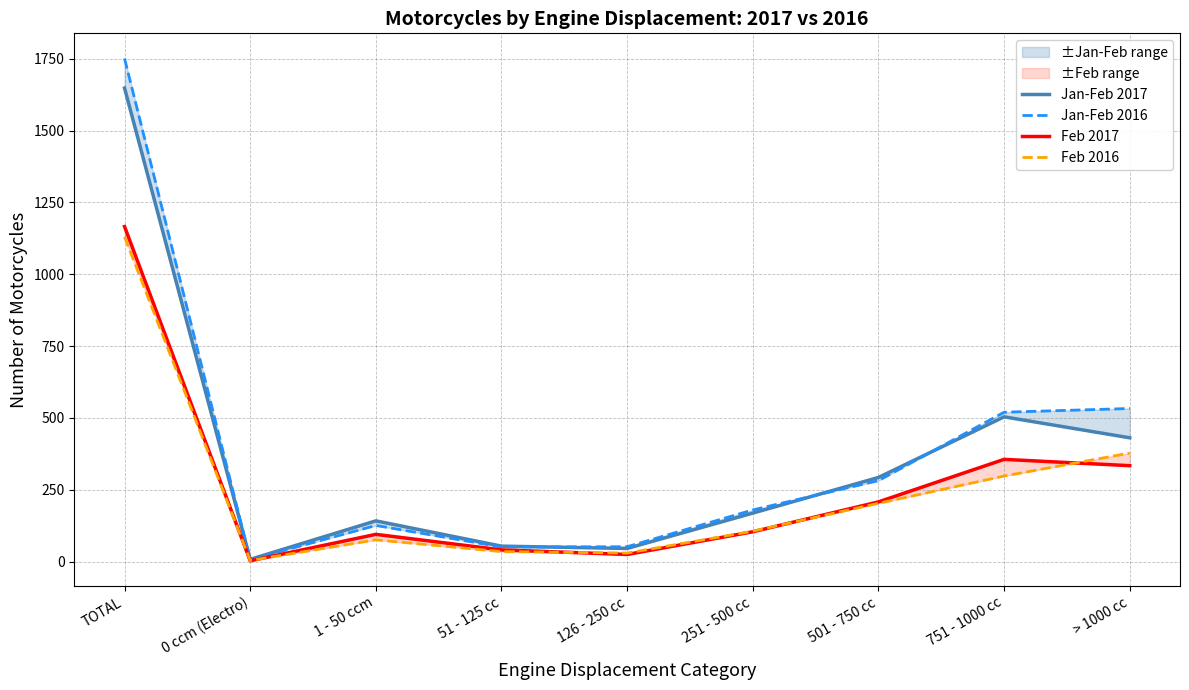

What is the label of the 2nd point from the left?

0 ccm (Electro)